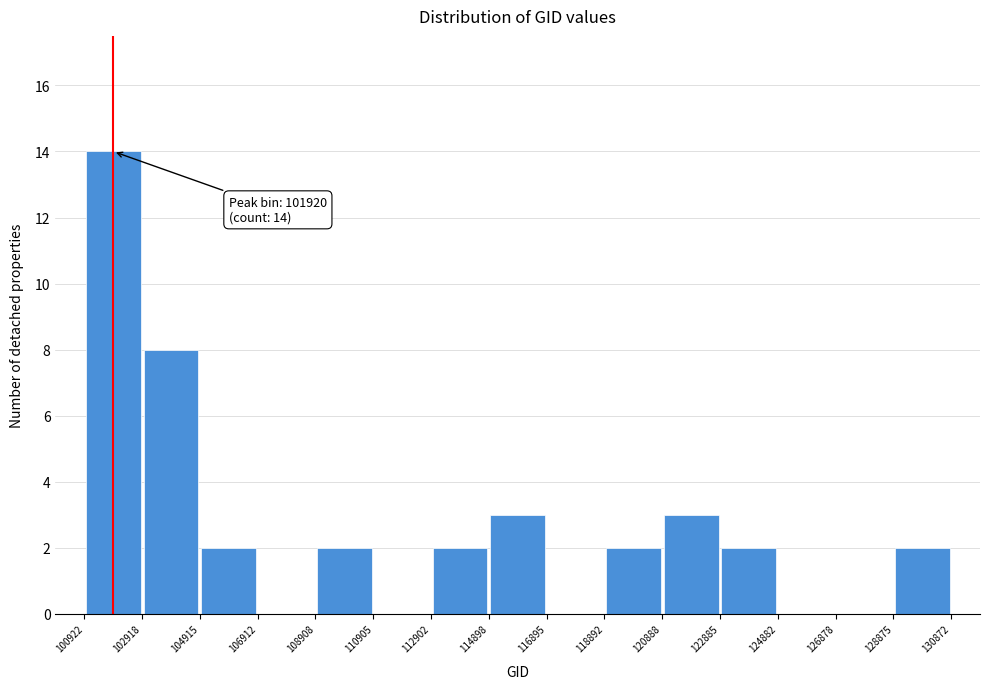

Which range on the x-axis has the tallest bar?

100922 to 102918